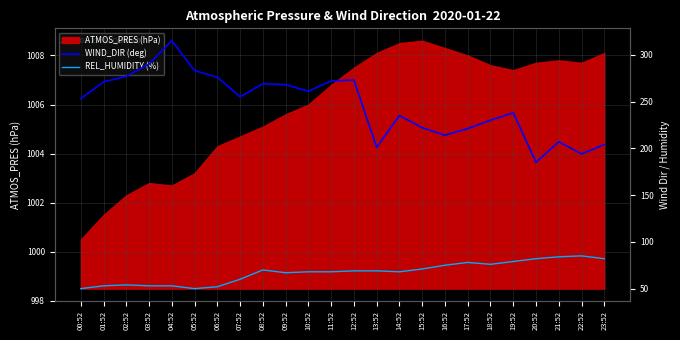

Which series has the widest spread of values?

WIND_DIR (deg)